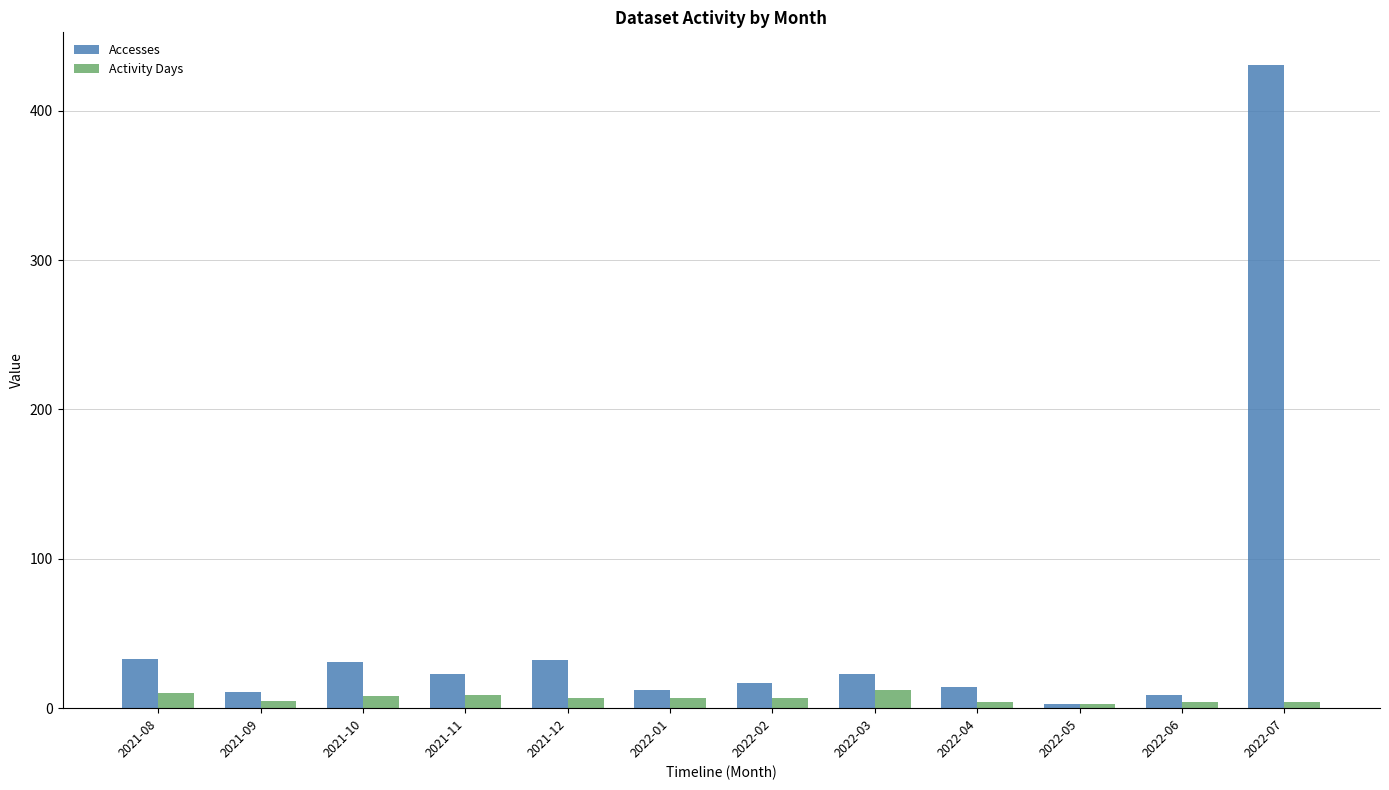

What is the average value of the Accesses series?

53